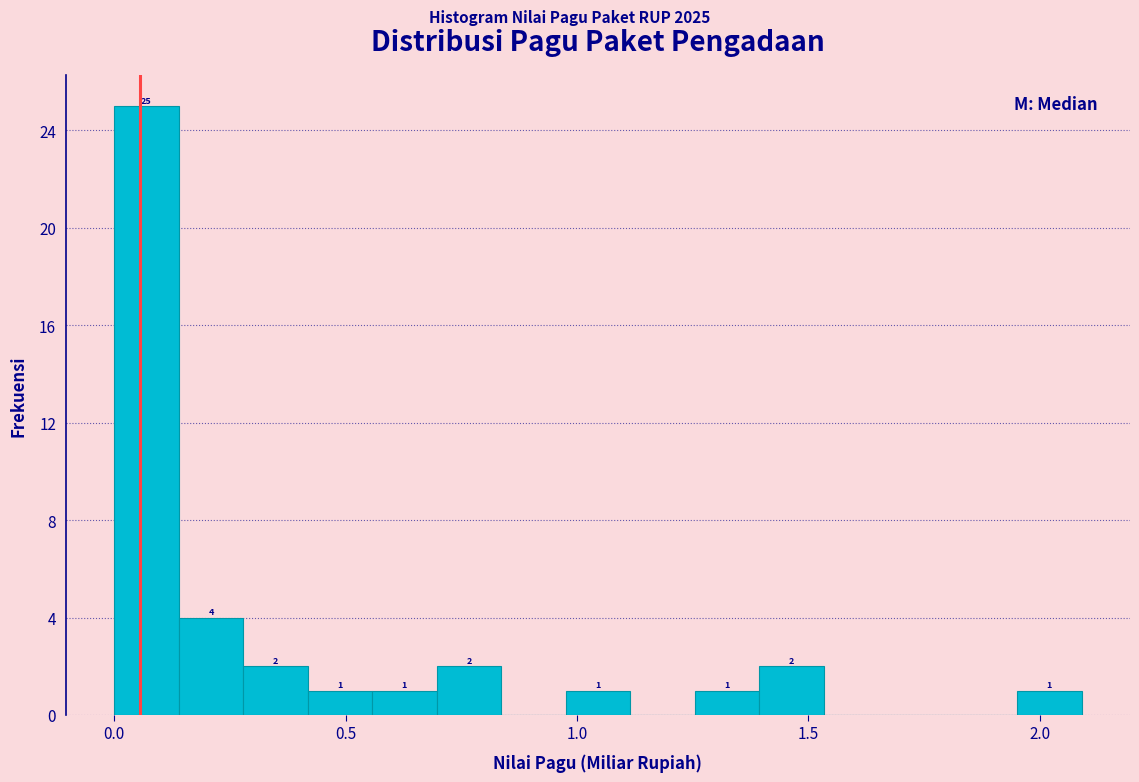

Around what value on the x-axis is the tallest bar? Give the approximate position of its centre, as read against the axis.

0.05